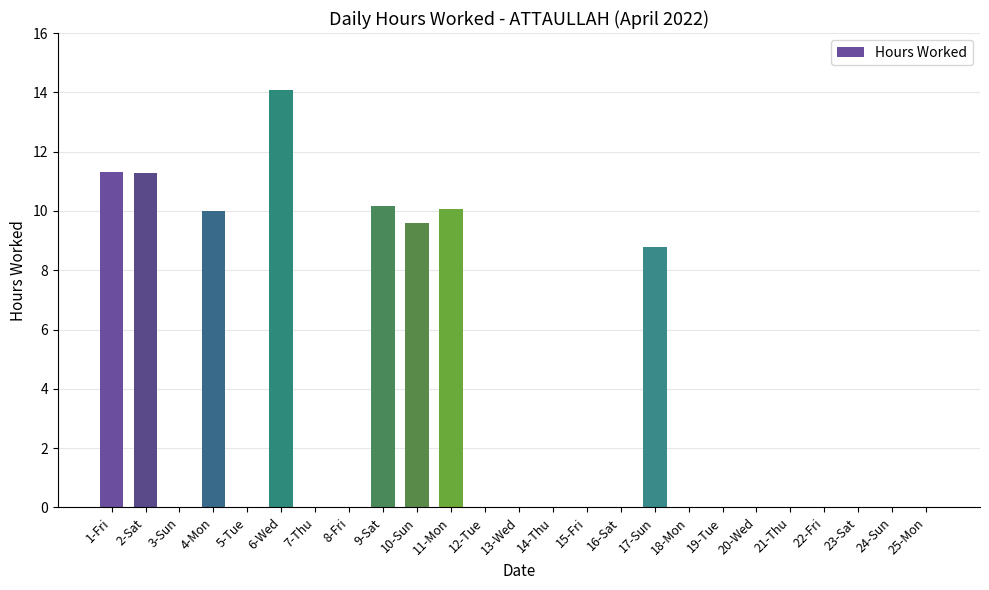

What is the sum of all values?

85.3